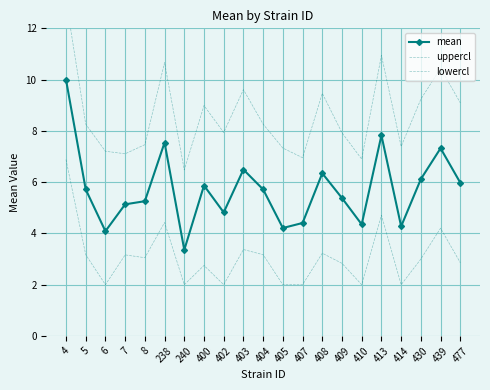

At 410, list the series in order from largest to smallest.

uppercl, mean, lowercl